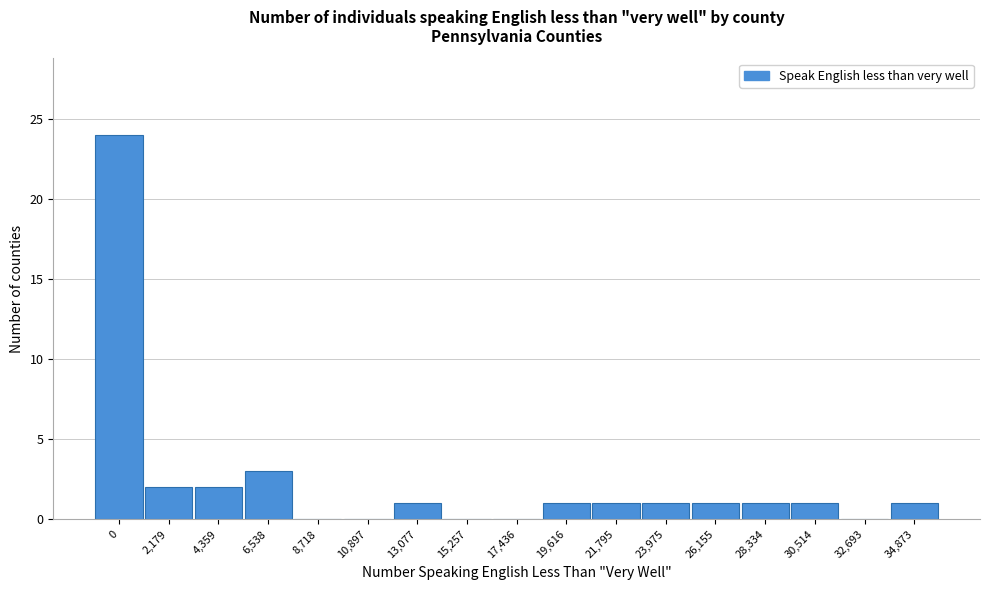

Reading left to right, transcribe all the data shown in this chart.

0=24	2,179=2	4,359=2	6,538=3	8,718=0	10,897=0	13,077=1	15,257=0	17,436=0	19,616=1	21,795=1	23,975=1	26,155=1	28,334=1	30,514=1	32,693=0	34,873=1